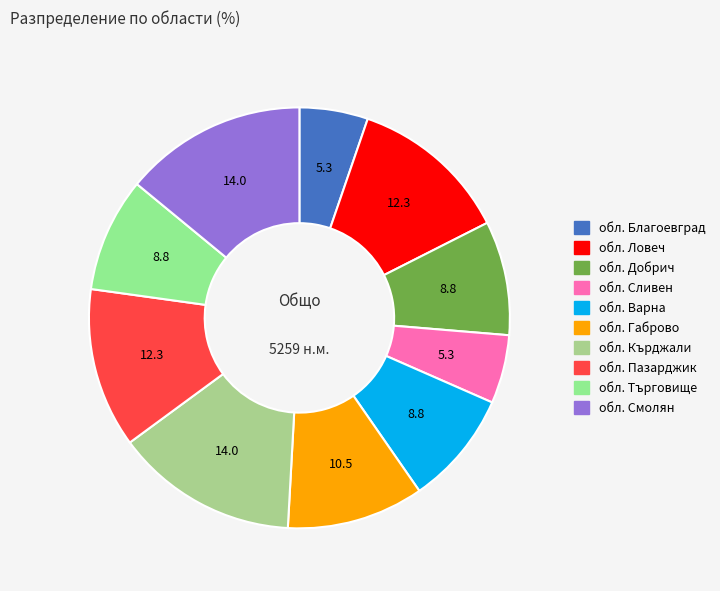

The обл. Габрово slice represents 11% of the pie. True or false?

True